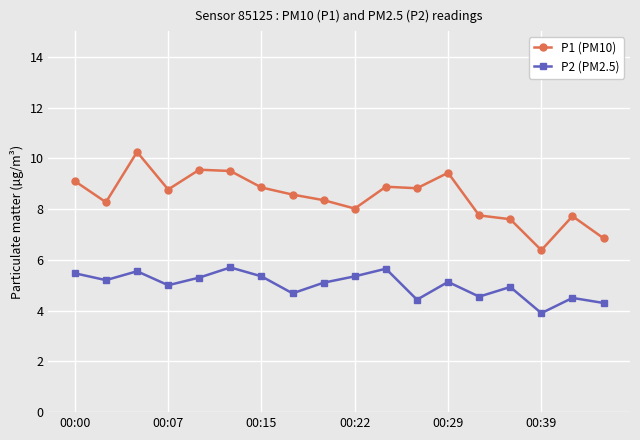

How many categories are shown in the chart?

18